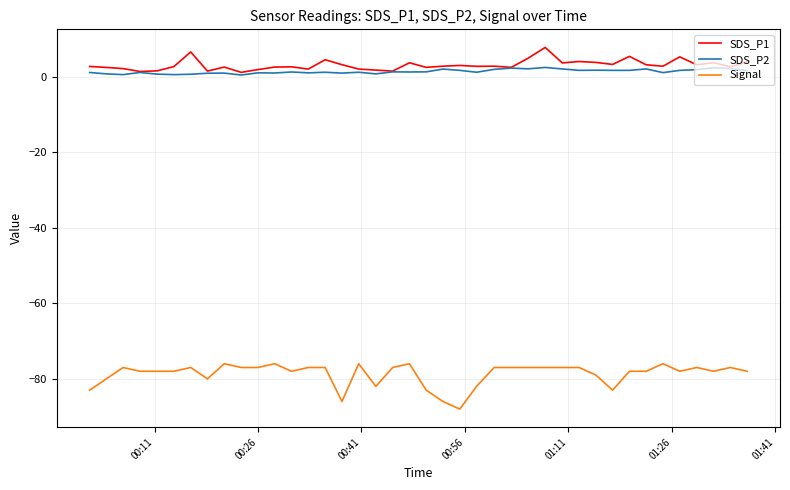

True or false: SDS_P1 and Signal intersect in this chart.

False